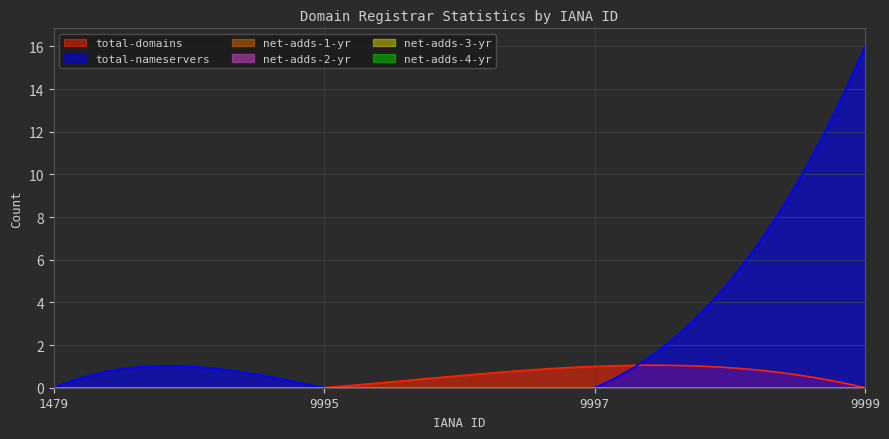

At how many categories does at least one series exceed 9?

1